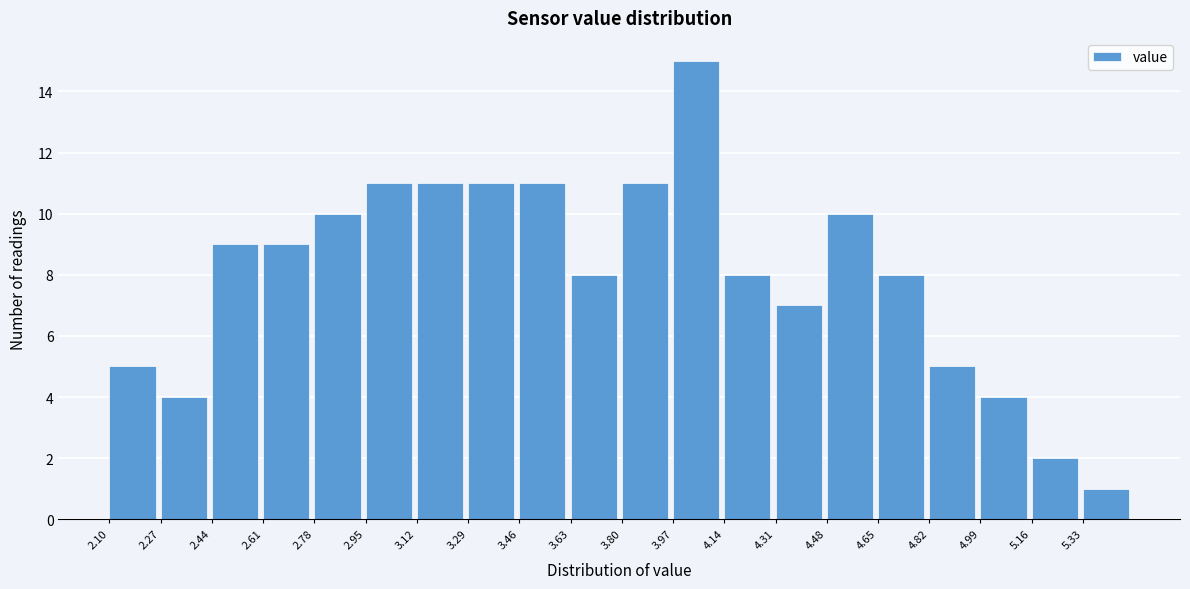

What is the height of the bar covering 2.44 to 2.61 on the x-axis? Neither the bar edges nor the heights are printed on the chart, so give them approximately, as read against the axes.

9